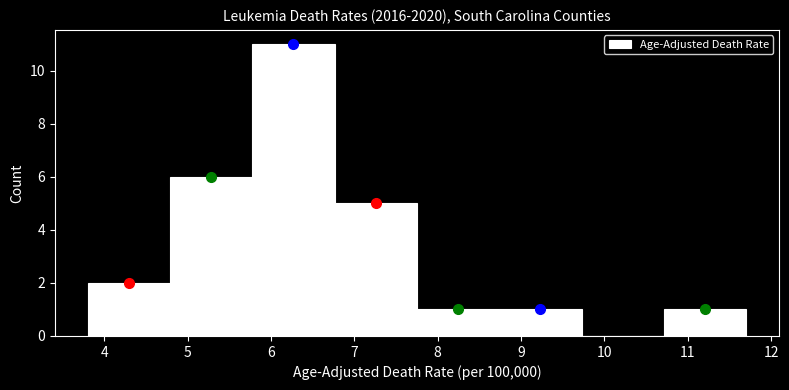

Reading left to right, transcribe this chart: for each bar, give the range it covers on the x-axis and its height. Neither the bar edges nor the heights are printed on the chart, so give them approximately, as read against the axes.

3.8 to 4.8: 2
4.8 to 5.8: 6
5.8 to 6.8: 11
6.8 to 7.8: 5
7.8 to 8.7: 1
8.7 to 9.7: 1
9.7 to 10.7: 0
10.7 to 11.7: 1